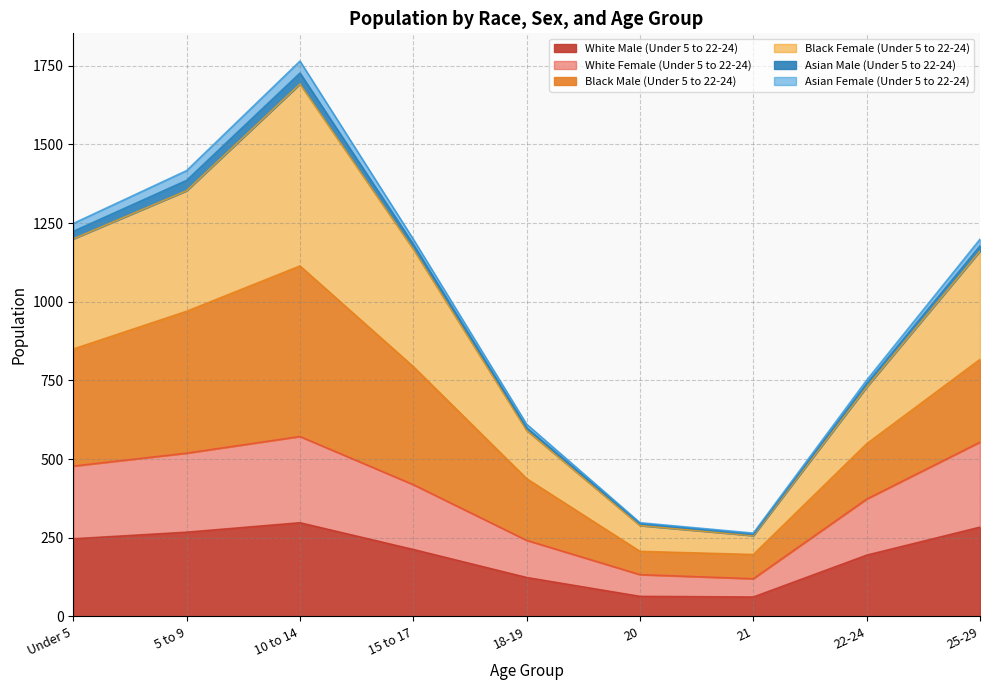

At which category is the sum across all series the highest?

10 to 14